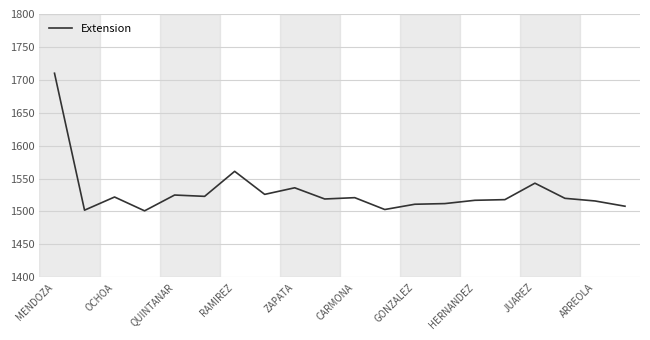

What is the difference between the maximum and minimum values?

209